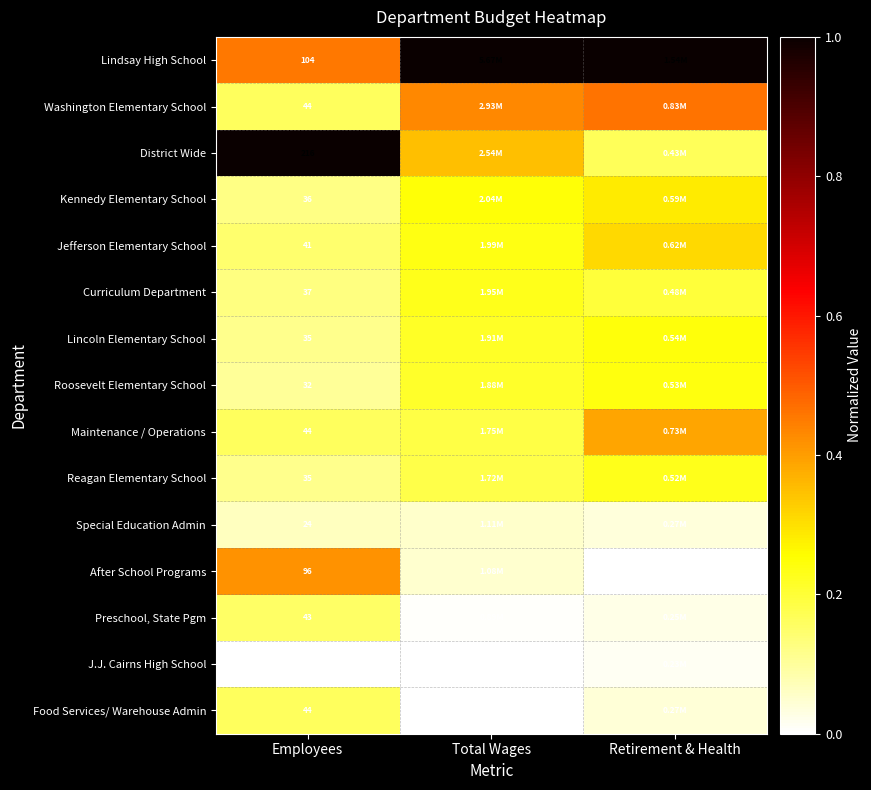

Rank the series by their maximum value, from lowest to highest.

J.J. Cairns High School, Special Education Admin, Preschool, State Pgm, Food Services/ Warehouse Admin, Curriculum Department, Reagan Elementary School, Roosevelt Elementary School, Lincoln Elementary School, Kennedy Elementary School, Jefferson Elementary School, Maintenance / Operations, After School Programs, Washington Elementary School, Lindsay High School, District Wide